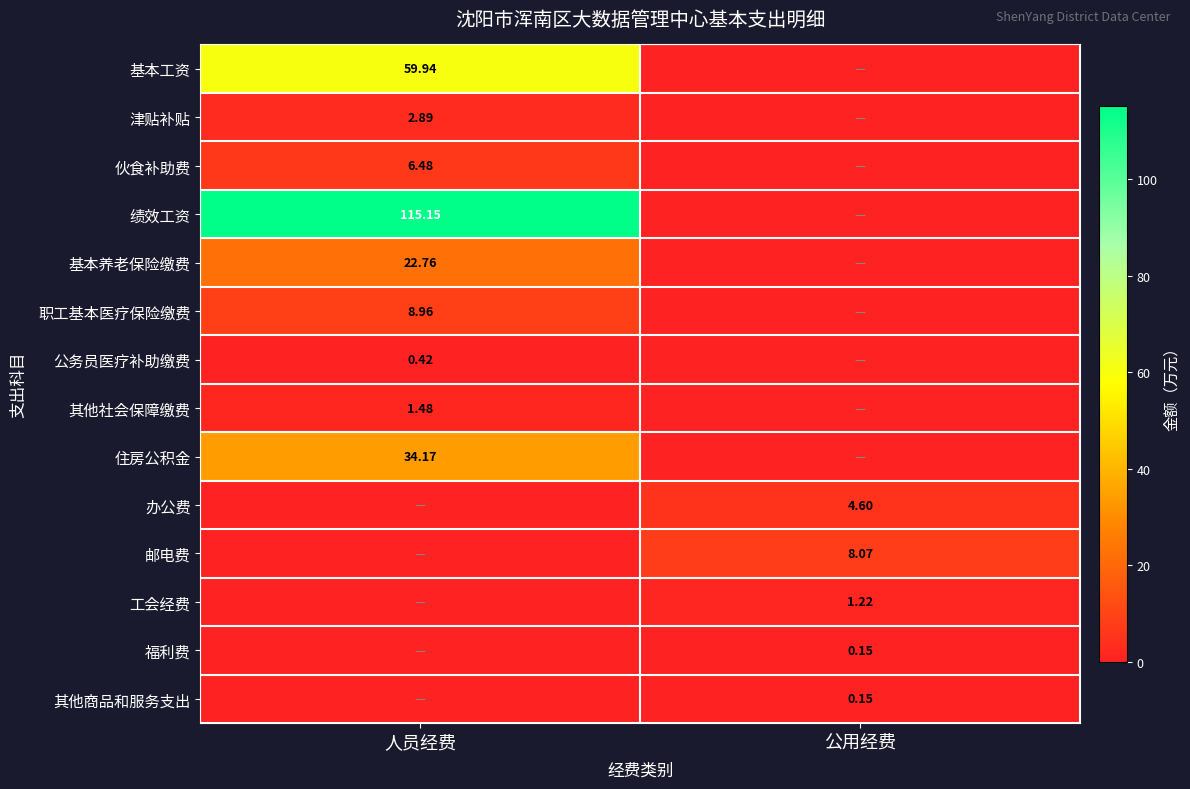

Rank the categories by 工会经费 value from highest to lowest.

公用经费, 人员经费